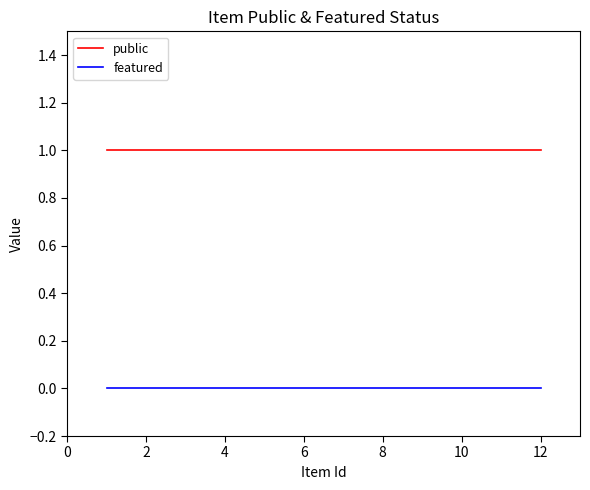

Which series has the largest total across all categories?

public